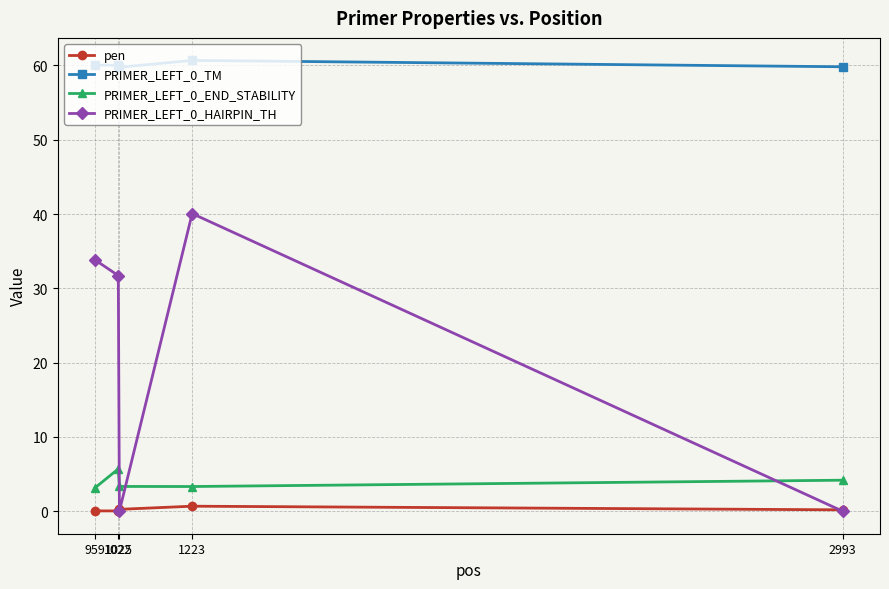

Is it true that PRIMER_LEFT_0_END_STABILITY equals 4.2 at 2993?

True